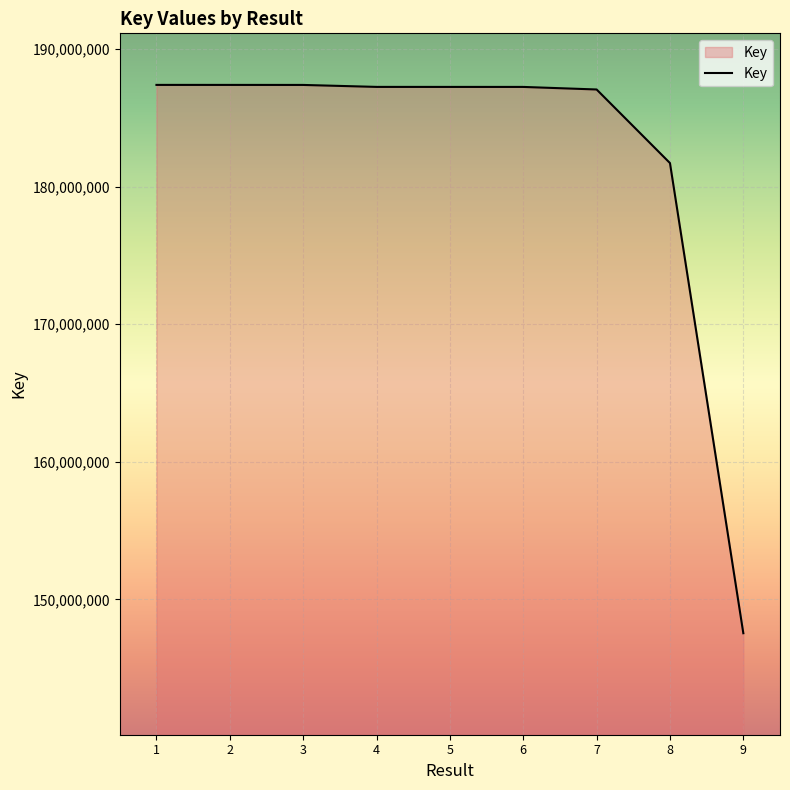

Is it true that the value at 5 is 52016697?

False